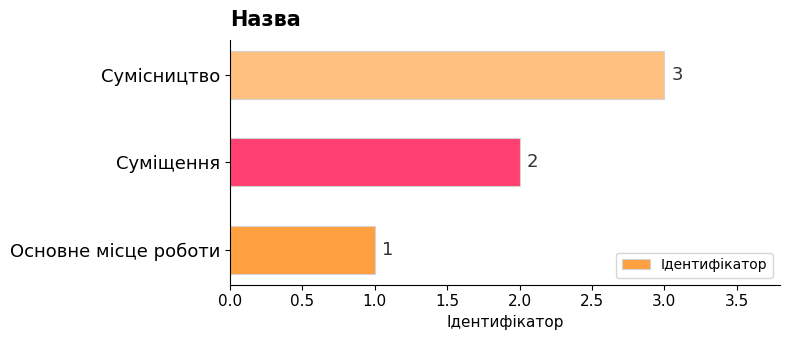

What is the sum of the values at Основне місце роботи and Суміщення?

3